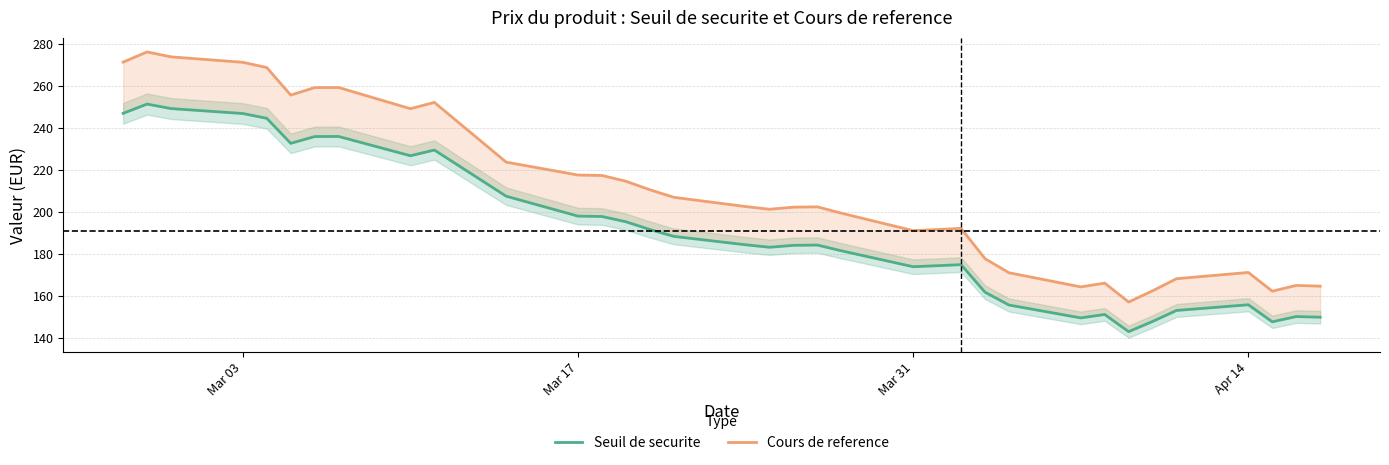

Which series has the widest spread of values?

Cours de reference